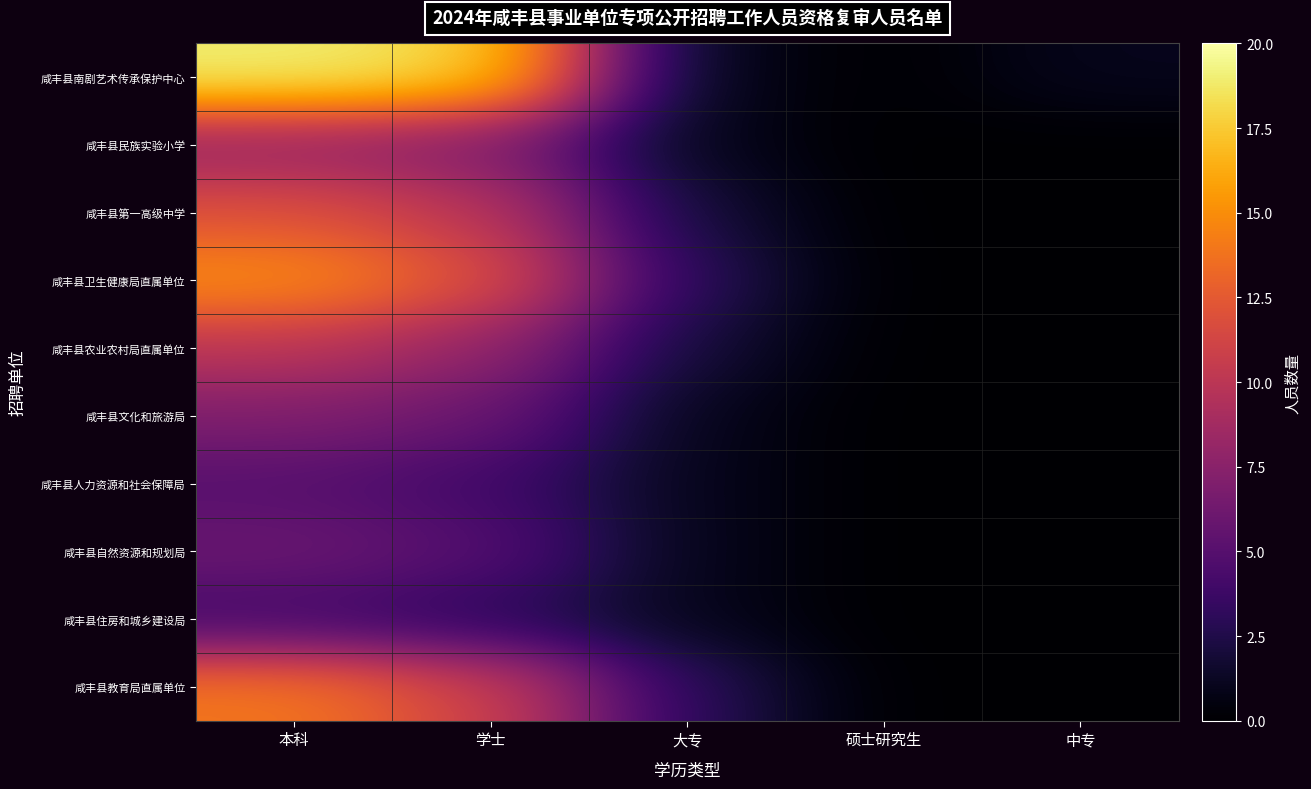

At how many categories does at least one series exceed 2?

3